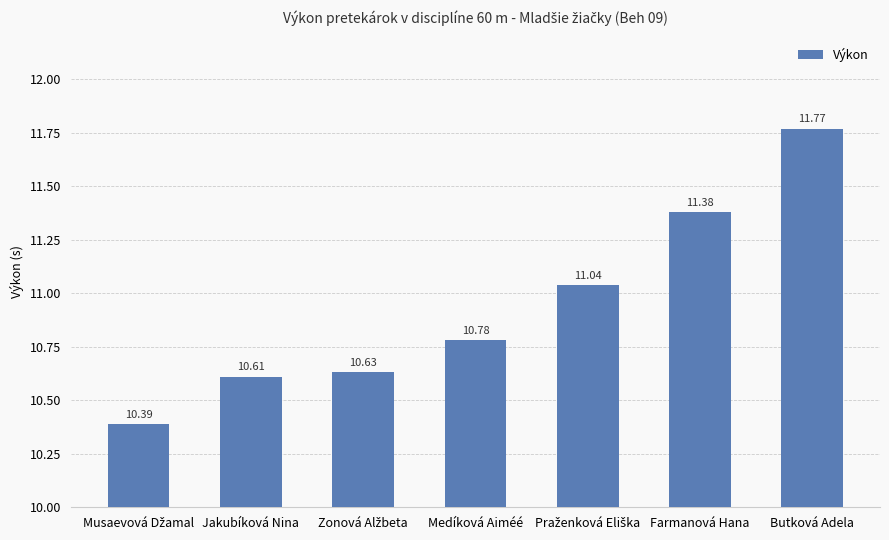

What is the label of the 6th bar from the right?

Jakubíková Nina